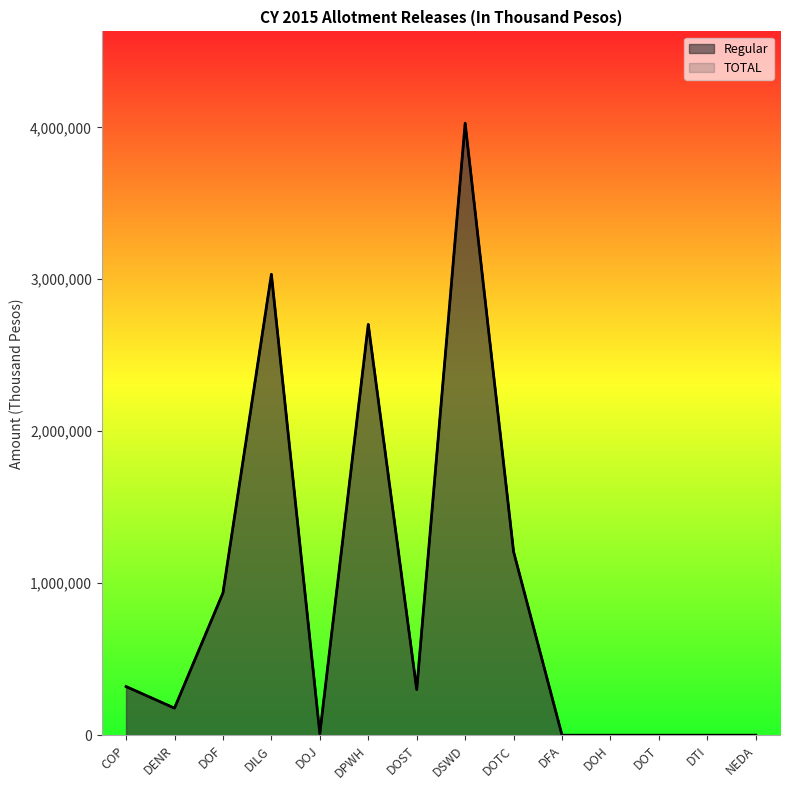

In TOTAL, how many points are lower than both neighbors (excluding endpoints)?

3